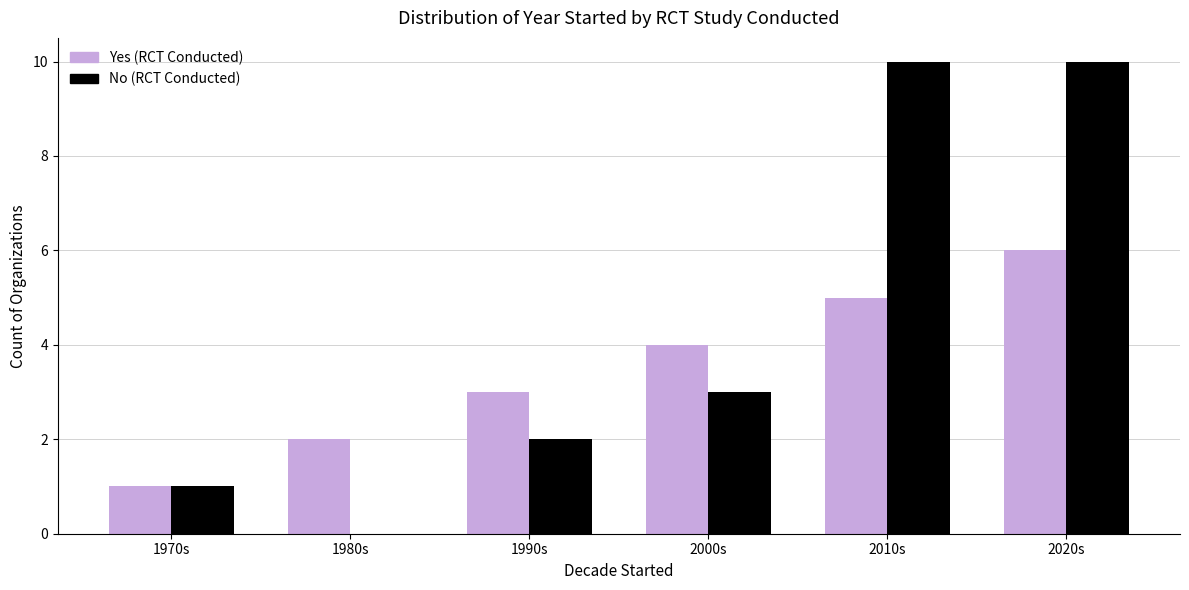

At which category is the sum across all series the highest?

2020s